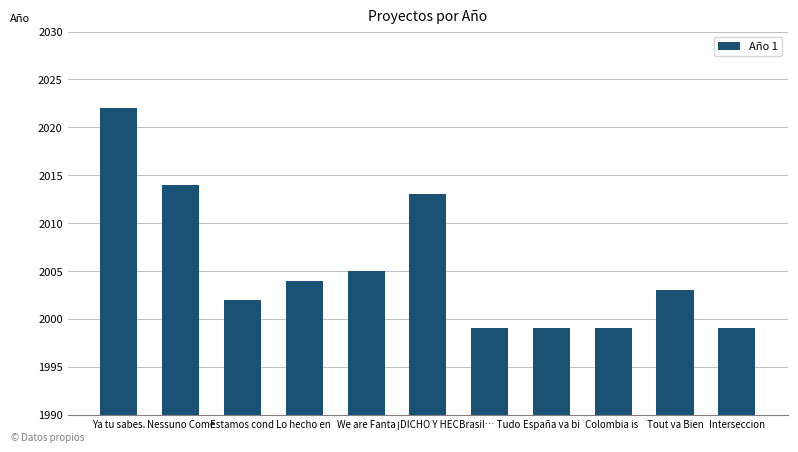

The value at ¡DICHO Y HEC is 2756. True or false?

False